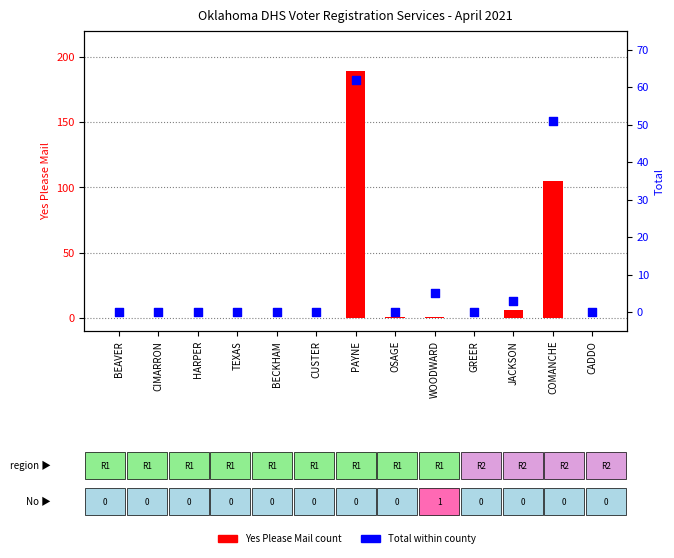

What is the total value across all series at PAYNE?

251